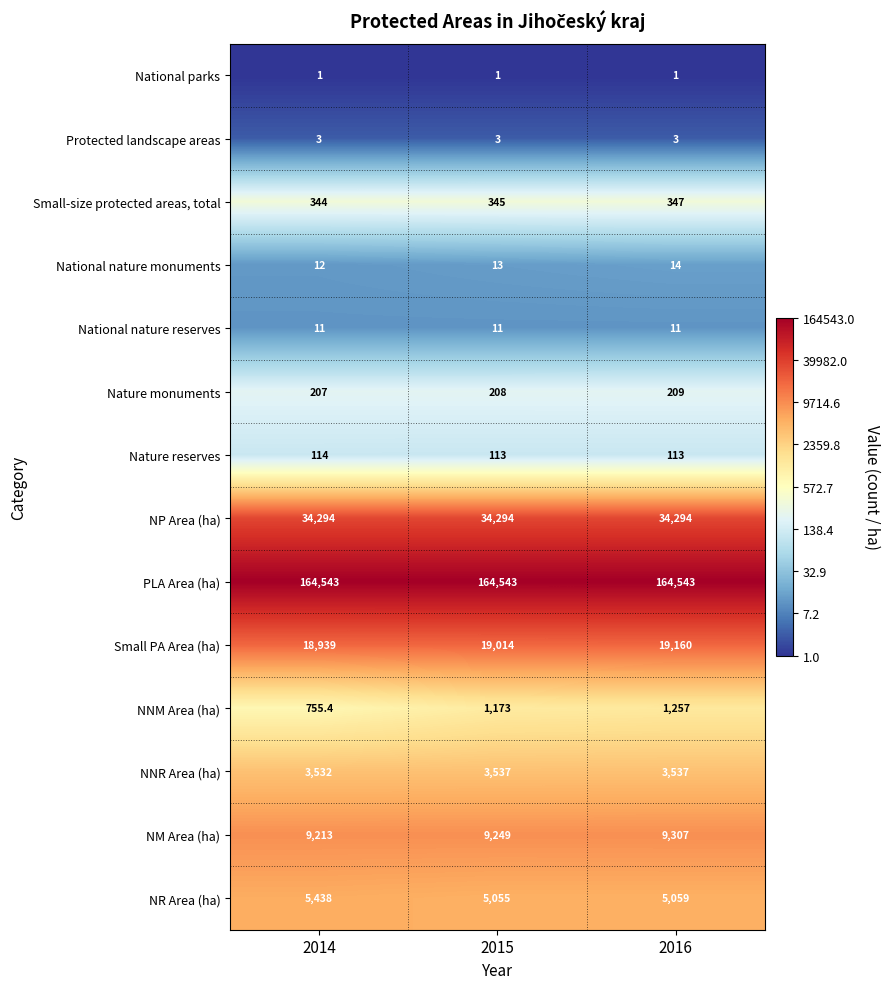

At how many categories does at least one series exceed 145940?

3